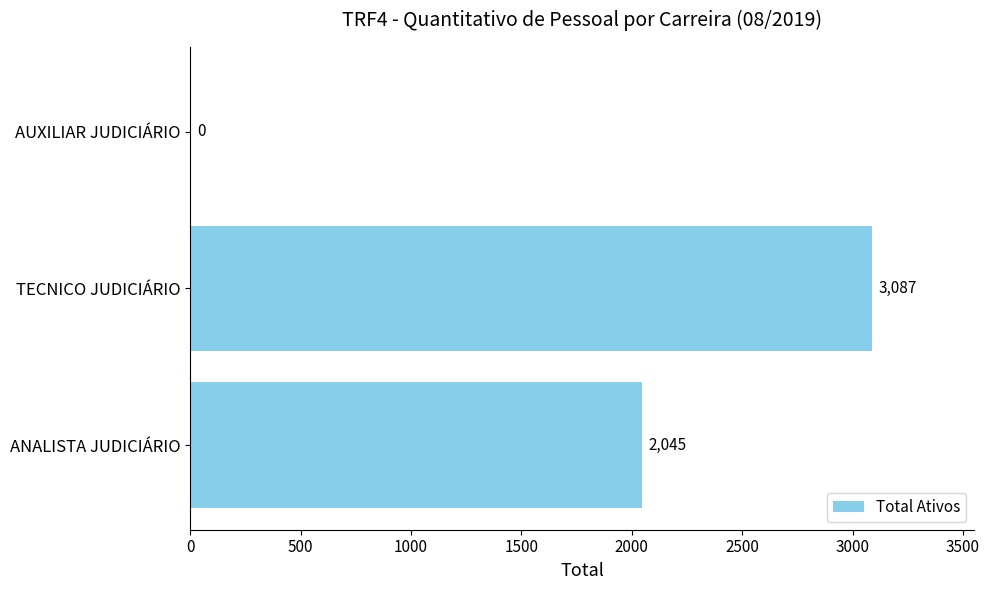

What is the sum of the values at TECNICO JUDICIÁRIO and AUXILIAR JUDICIÁRIO?

3087